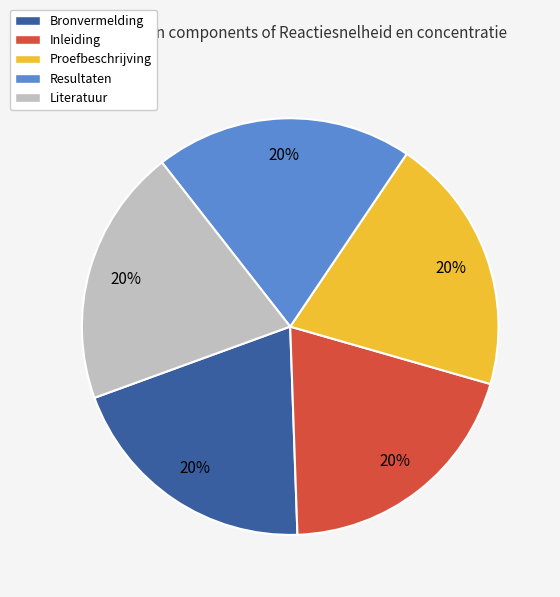

True or false: Bronvermelding accounts for 32% of the total.

False